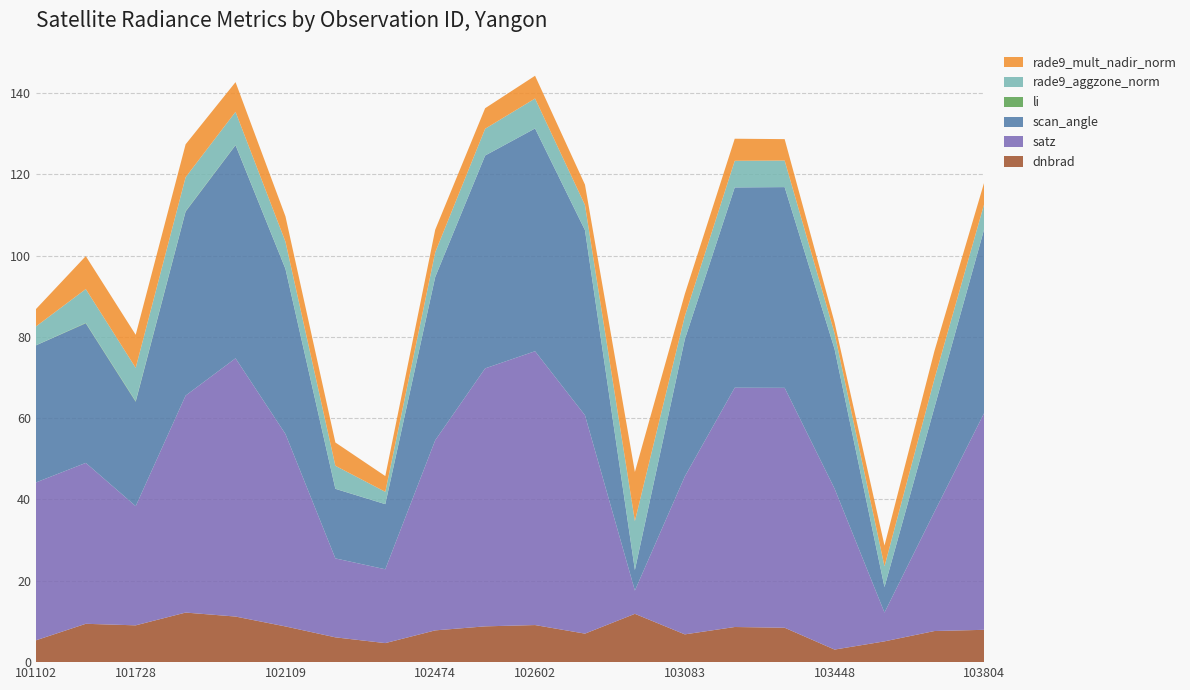

Reading left to right, transcribe all the data shown in this chart.

dnbrad: 5.4	9.4	9.1	12.2	11.2	8.8	6.1	4.7	7.8	8.8	9.1	7.0	11.9	6.8	8.6	8.5	3.1	5.1	7.7	8.0
satz: 38.8	39.6	29.3	53.4	63.5	47.3	19.4	18.2	46.8	63.4	67.3	53.7	5.7	38.8	58.9	59.0	39.6	7.1	29.3	53.4
scan_angle: 33.7	34.3	25.7	45.3	52.4	40.6	17.1	16.0	40.1	52.4	54.8	45.5	5.1	33.7	49.2	49.4	34.3	6.3	25.7	45.3
li: 0.0	0.1	0.1	0.1	0.1	0.0	0.0	0.0	0.0	0.0	0.0	0.0	0.0	0.0	0.0	0.0	0.0	0.0	0.0	0.0
rade9_aggzone_norm: 4.6	8.3	8.2	8.3	8.2	6.7	5.7	3.0	6.1	6.6	7.4	6.2	12.0	5.7	6.5	6.5	3.9	5.1	7.0	6.2
rade9_mult_nadir_norm: 4.3	8.1	8.1	8.1	7.3	6.2	5.7	3.9	5.5	5.0	5.6	5.0	12.1	5.4	5.4	5.3	2.7	5.1	6.9	5.3